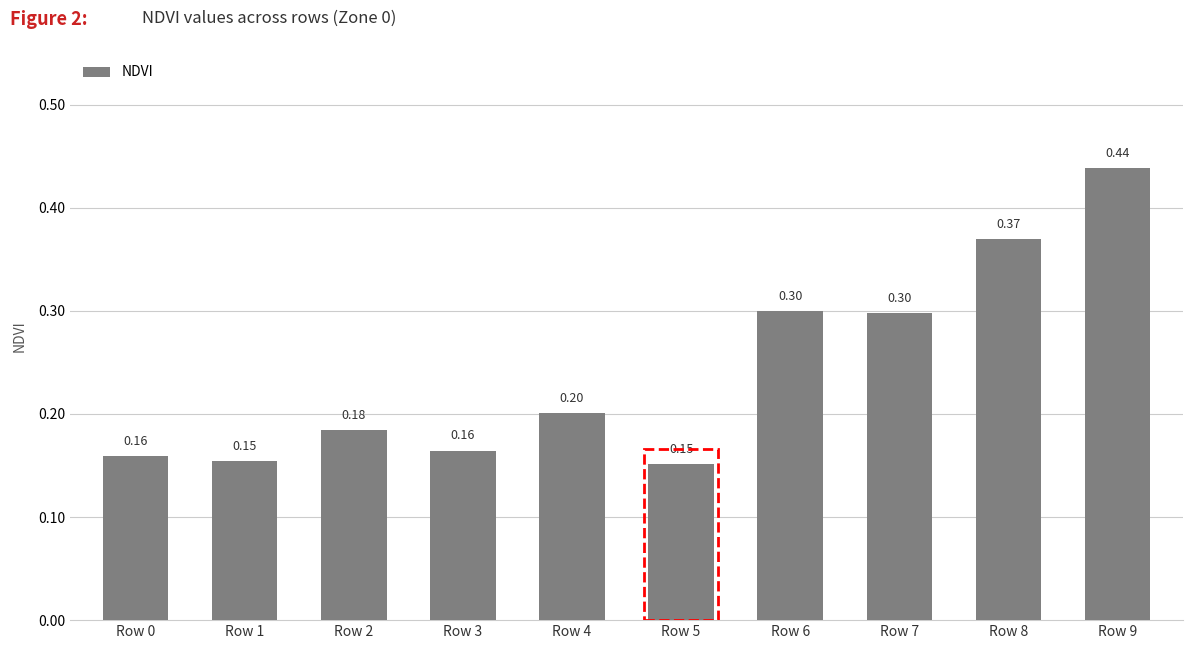

What is the sum of all values?

2.4